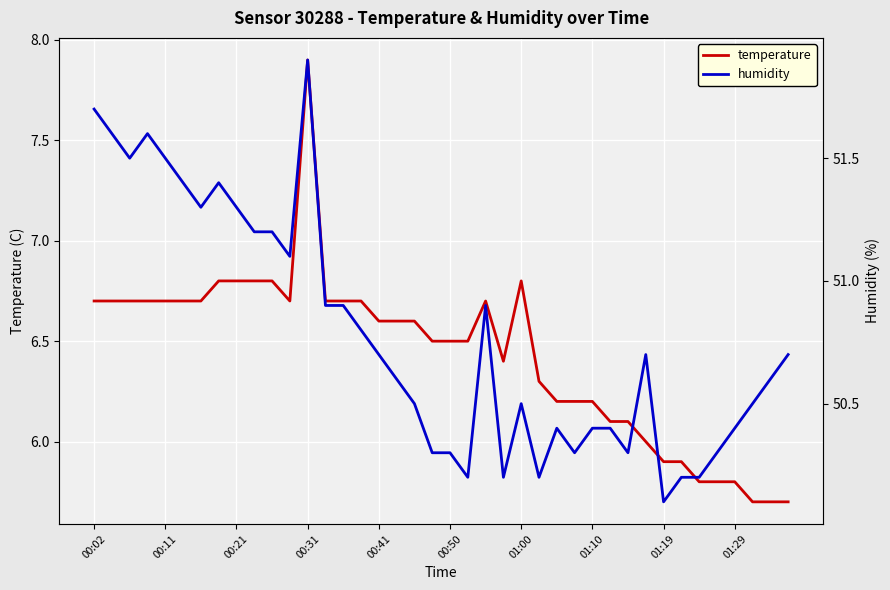

True or false: temperature has a value of 5.8 at 01:29.

True